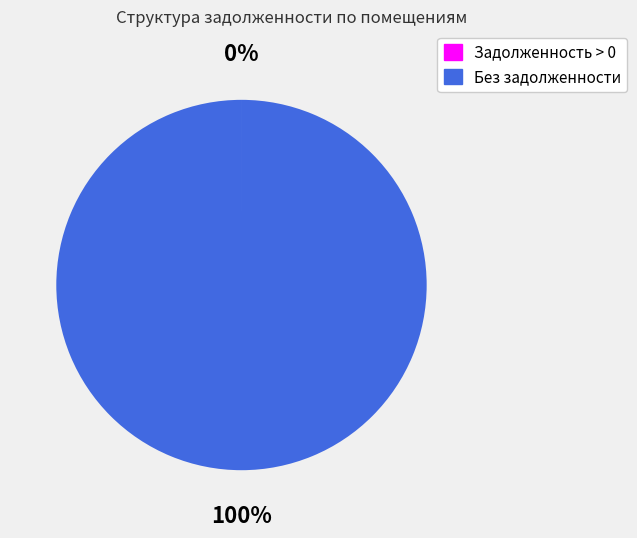

To the nearest percent, what is the difference between the largest and smallest slice percentages?

100%